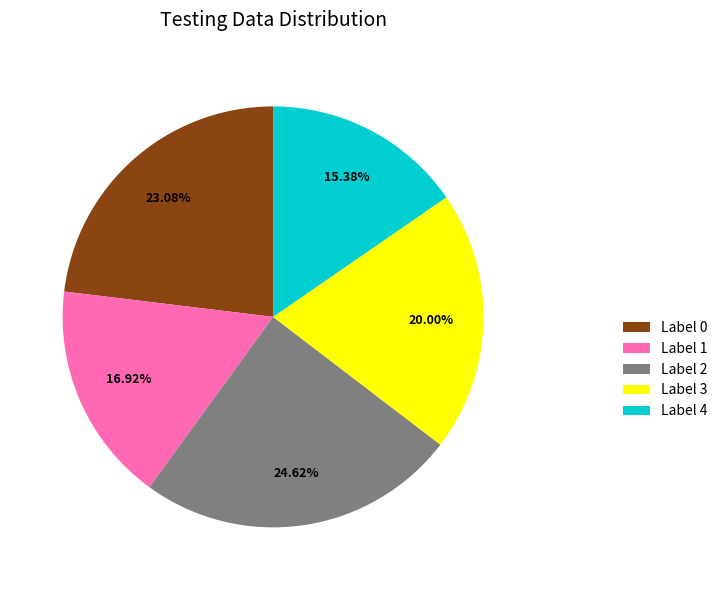

Which slice is the smallest?

Label 4